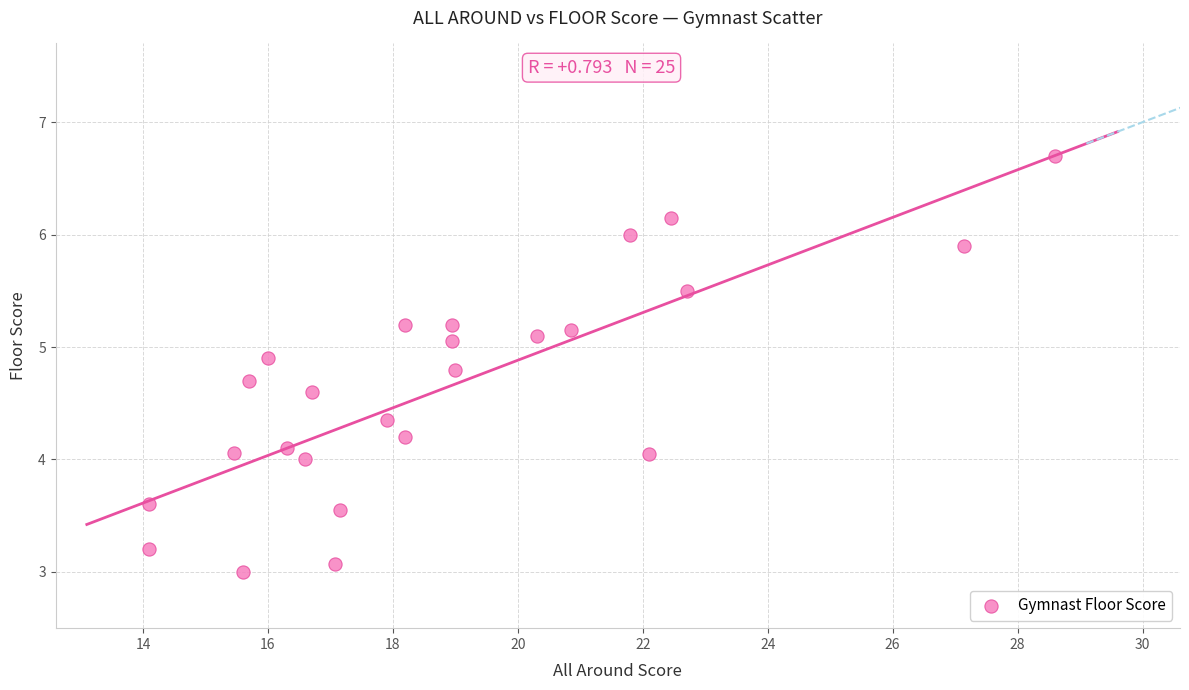

What is the range of X values (max minus min)?

14.5